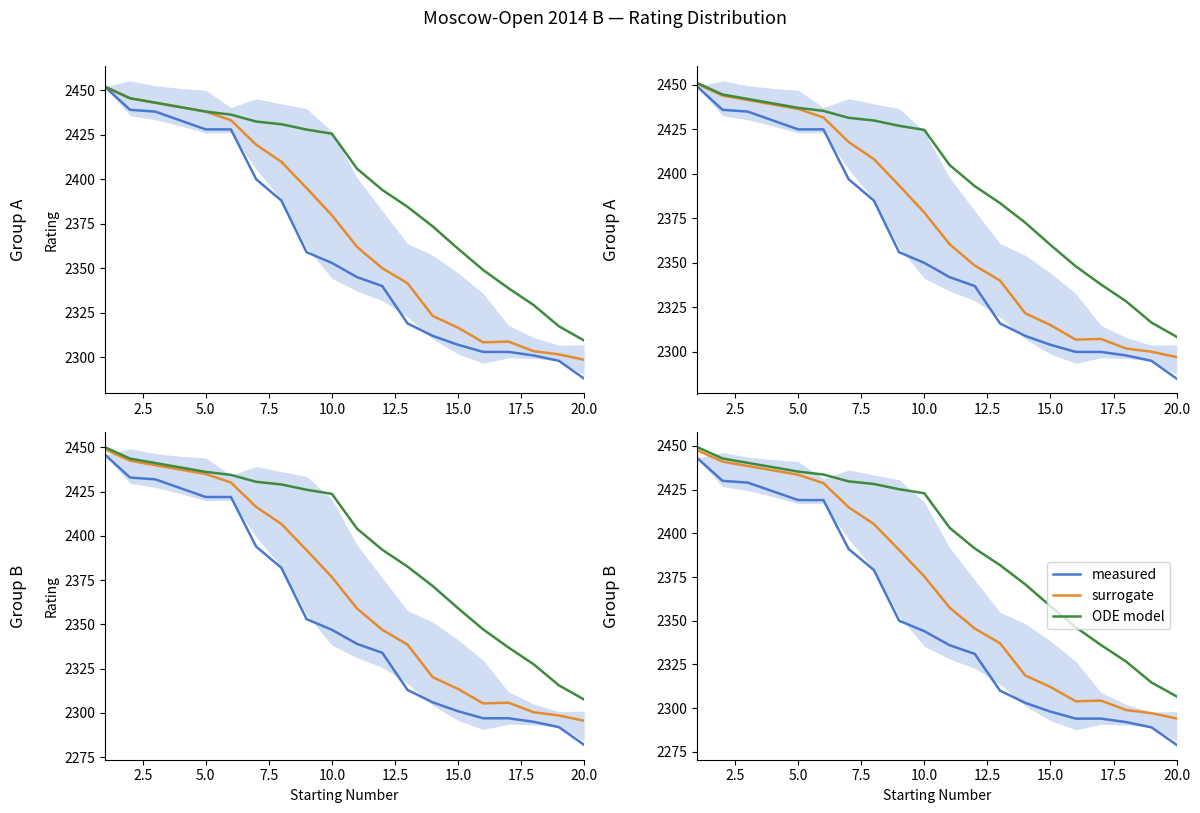

What is the average value of the surrogate series?

2369.0